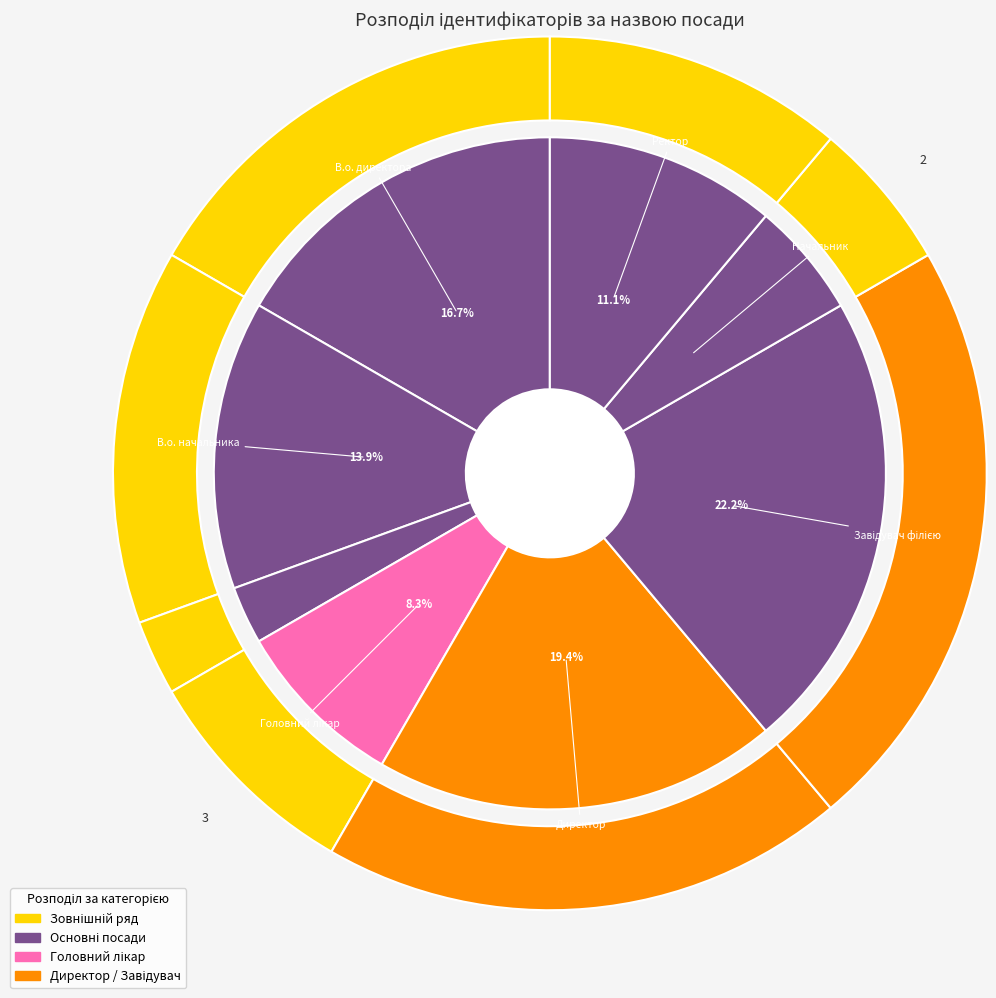

What is the change in value from В.о. директора to Генеральний директор?

-5